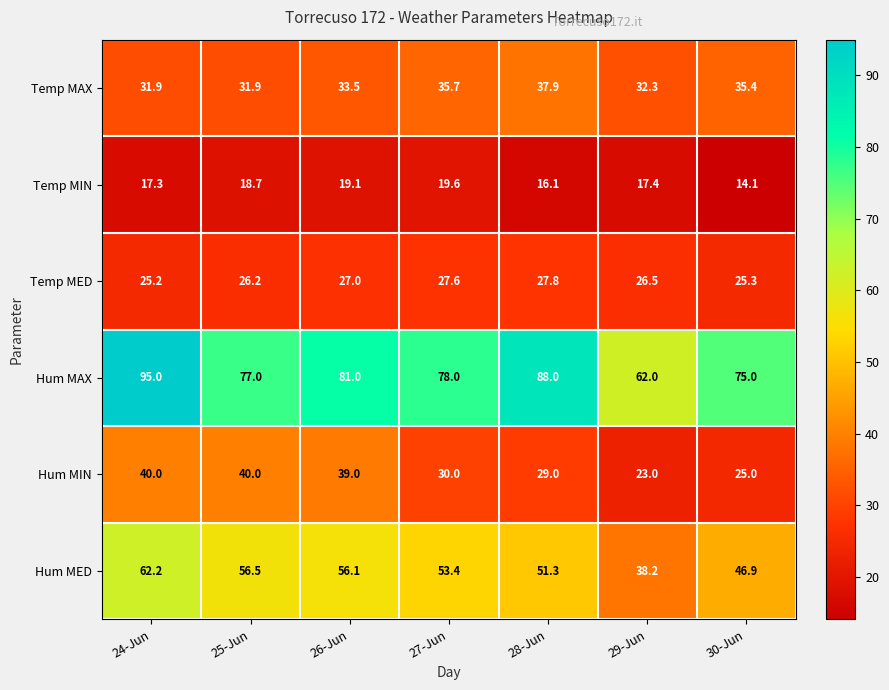

At how many categories does at least one series exceed 47?

7